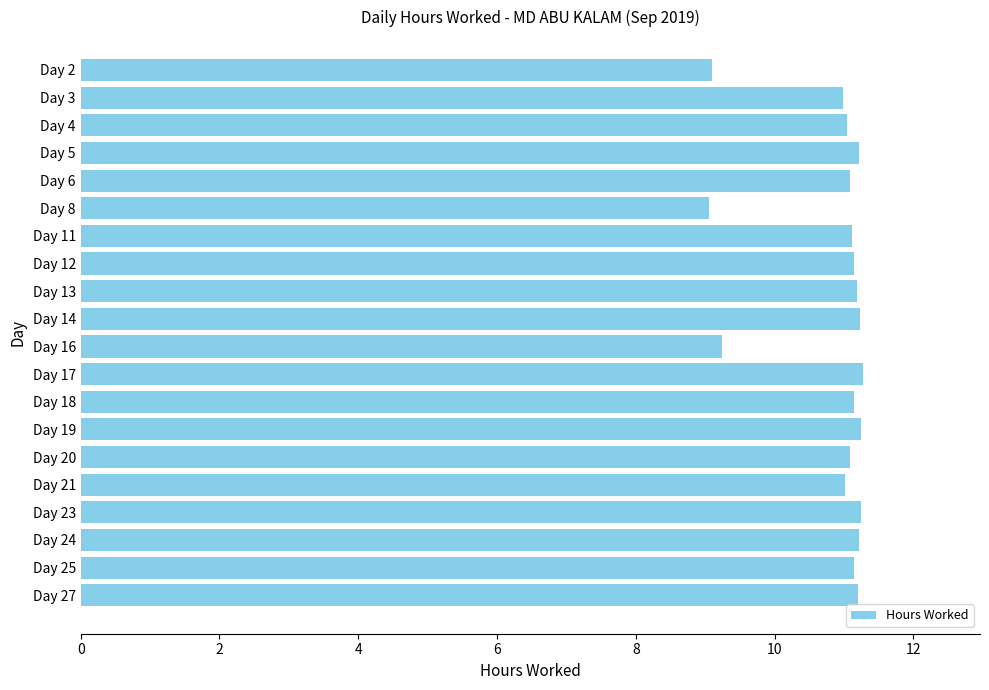

Approximately how many times larger is the value at Day 21 compared to Day 11?

1.0